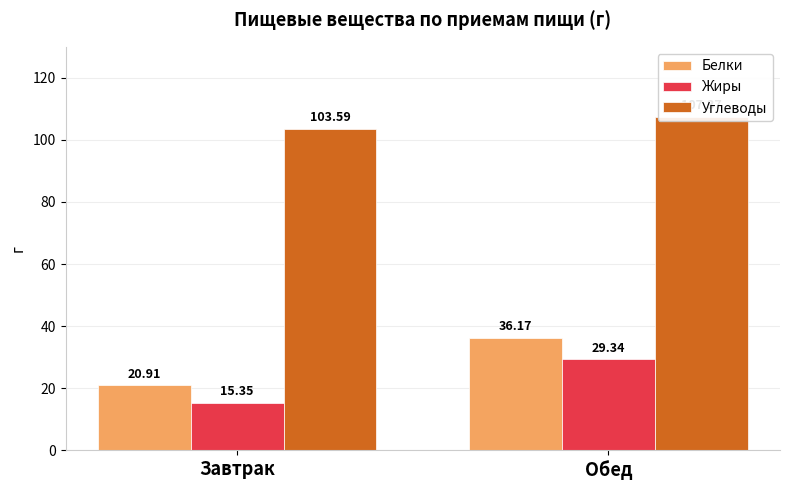

At which label does Жиры first exceed 29?

Обед